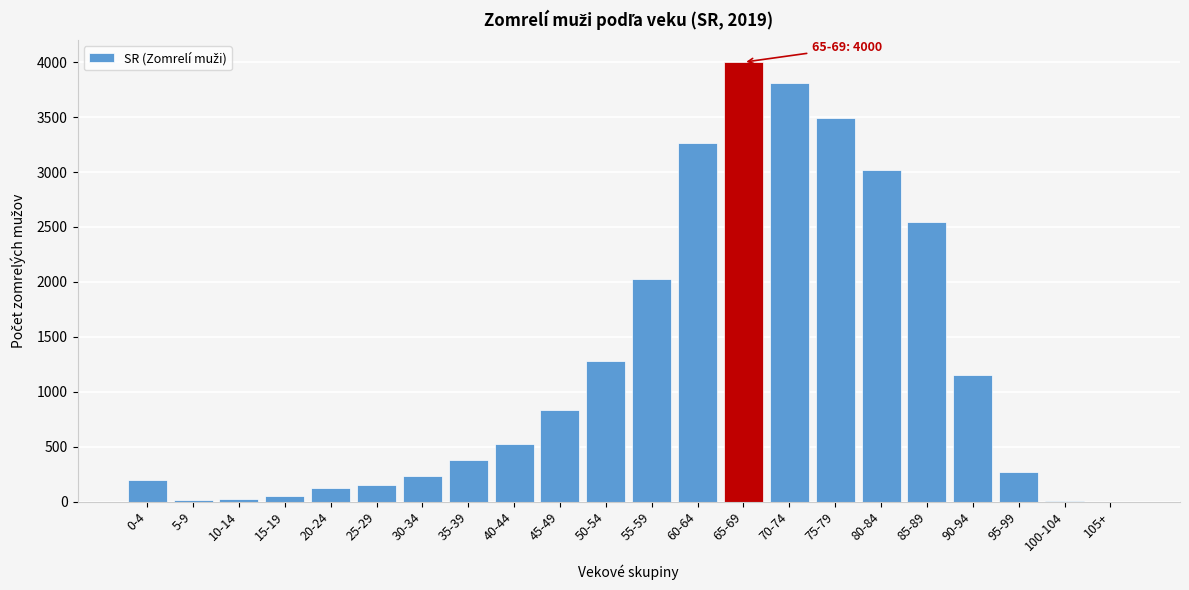

What is the change in value from 45-49 to 65-69?

+3169